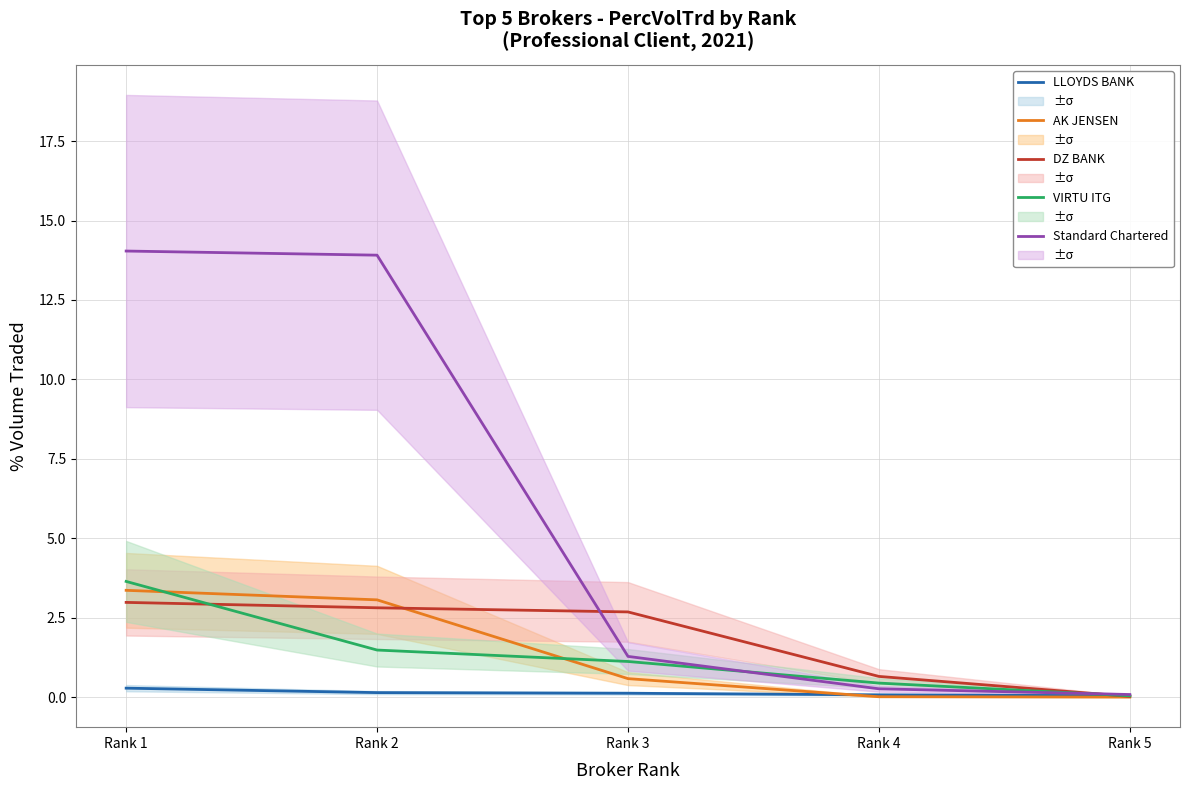

Rank the series at Rank 4 from highest to lowest value.

DZ BANK, VIRTU ITG, Standard Chartered, LLOYDS BANK, AK JENSEN